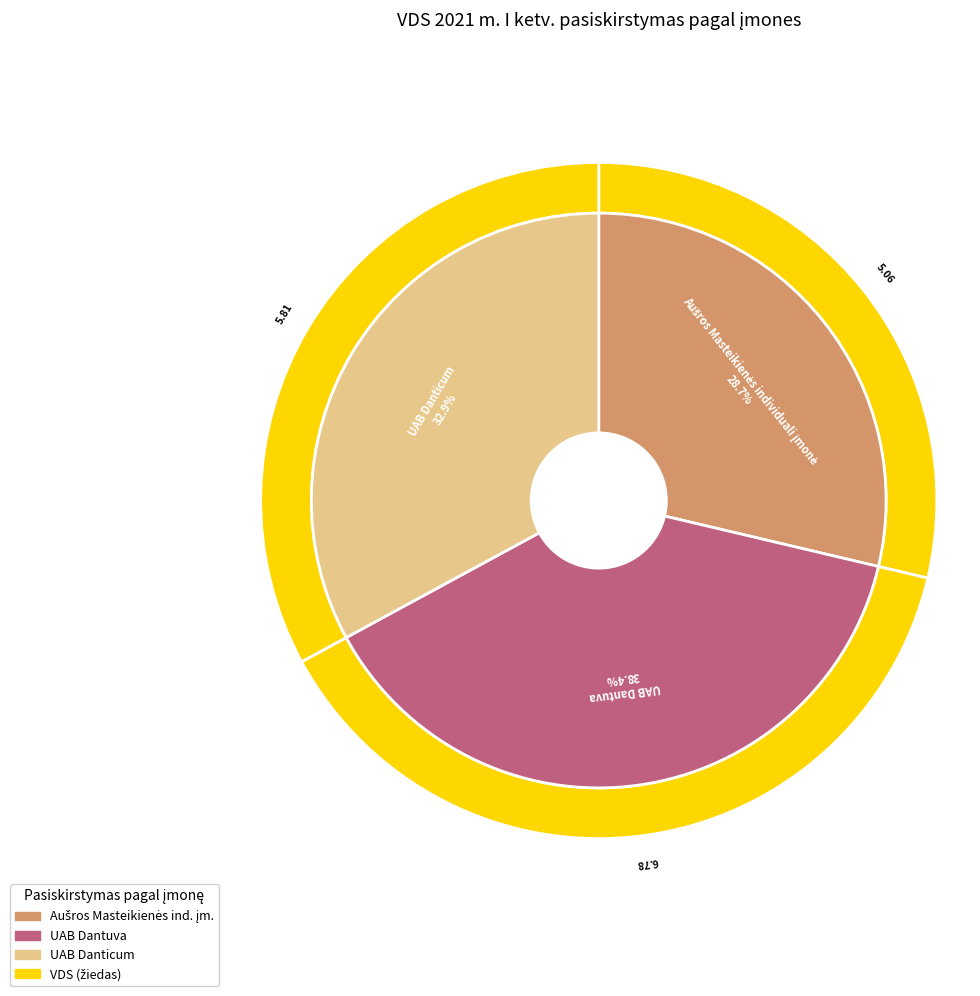

Do UAB Dantuva and UAB Danticum together represent more than half of the pie?

Yes